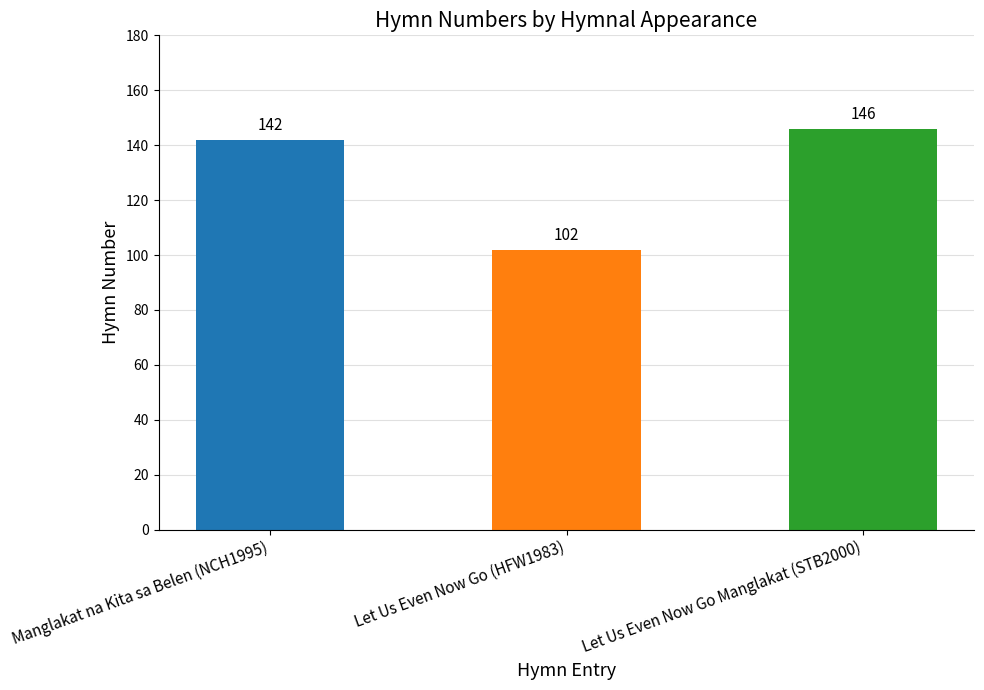

Which has a higher value, Let Us Even Now Go Manglakat (STB2000) or Let Us Even Now Go (HFW1983)?

Let Us Even Now Go Manglakat (STB2000)